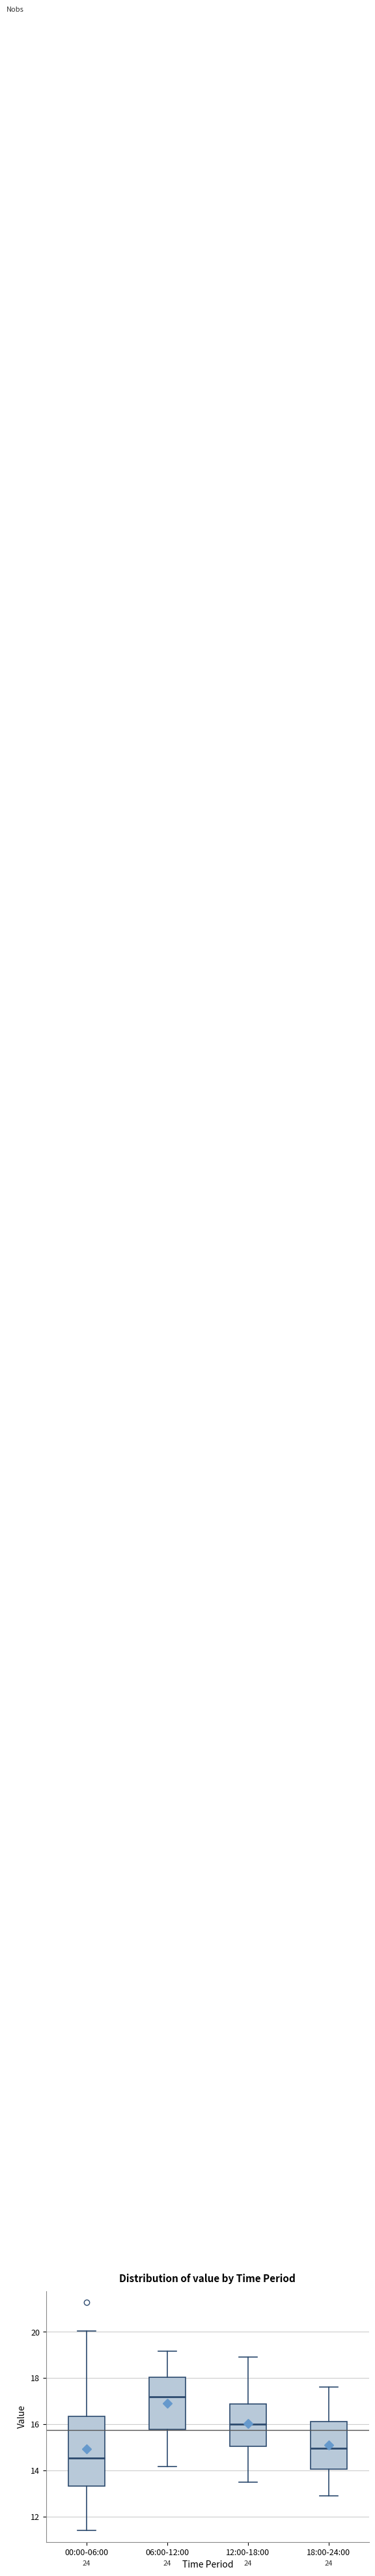

Comparing the boxes themselves (not the whiskers), which one is the tallest?

00:00-06:00